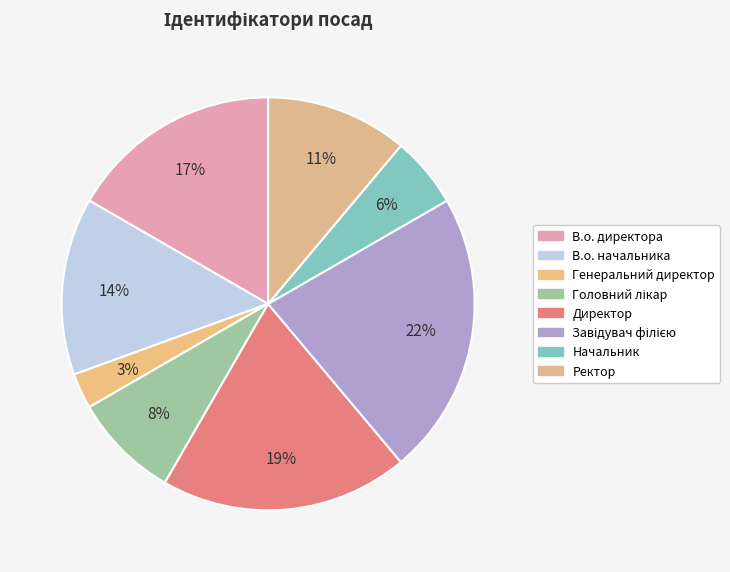

To the nearest percent, what is the average slice percentage?

12%